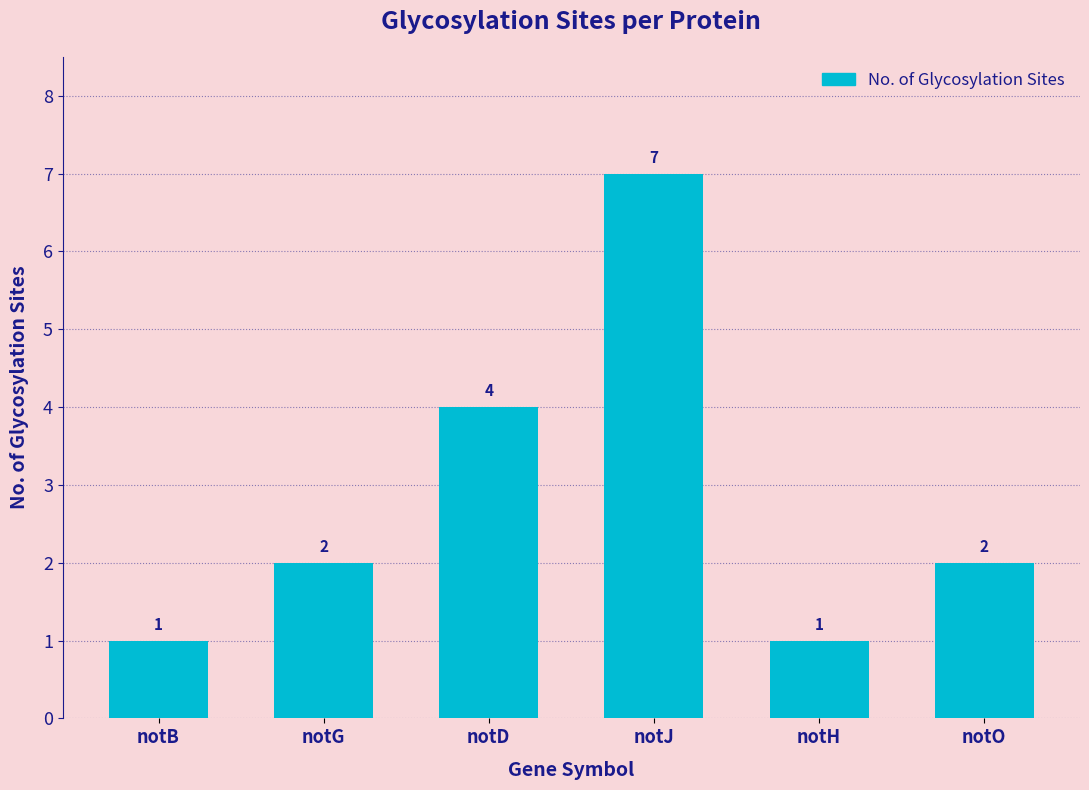

What is the minimum value shown in the chart?

1